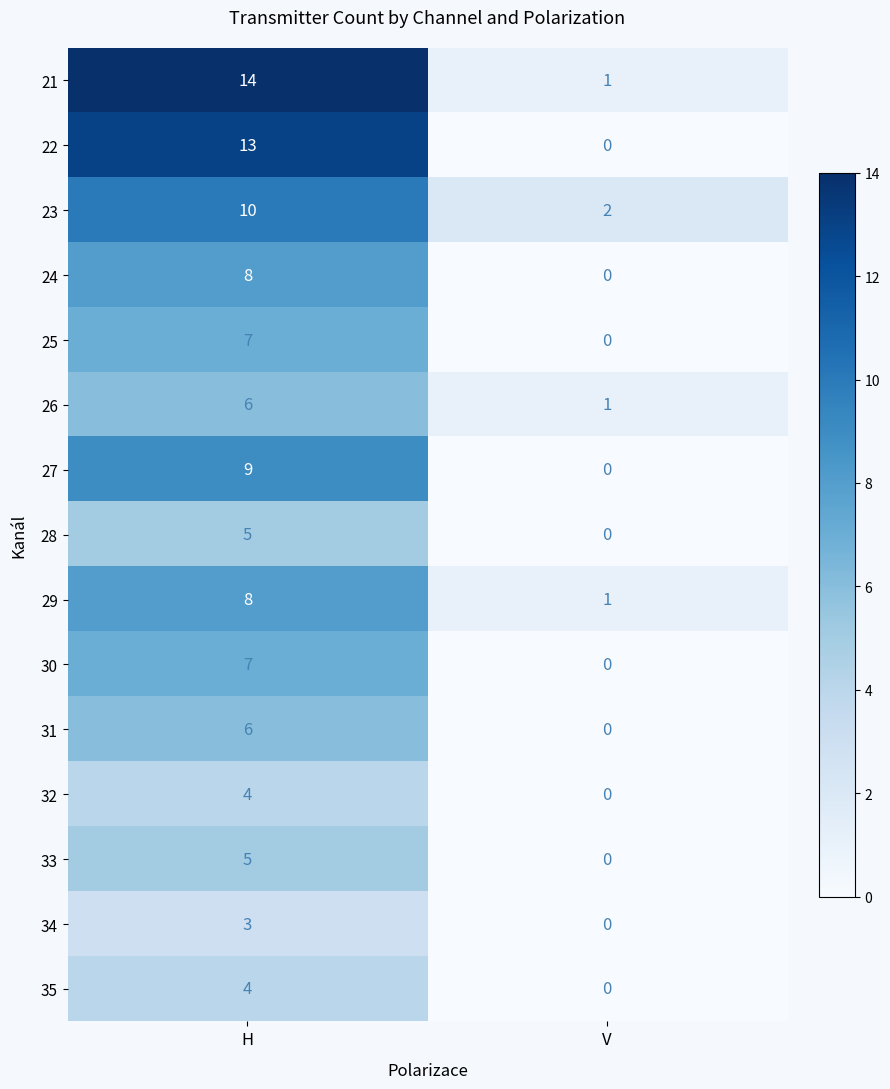

How many data points in 31 are less than 6?

1